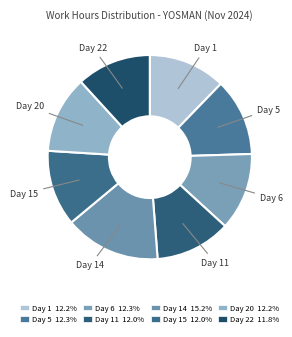

How many slices are in this pie chart?

8